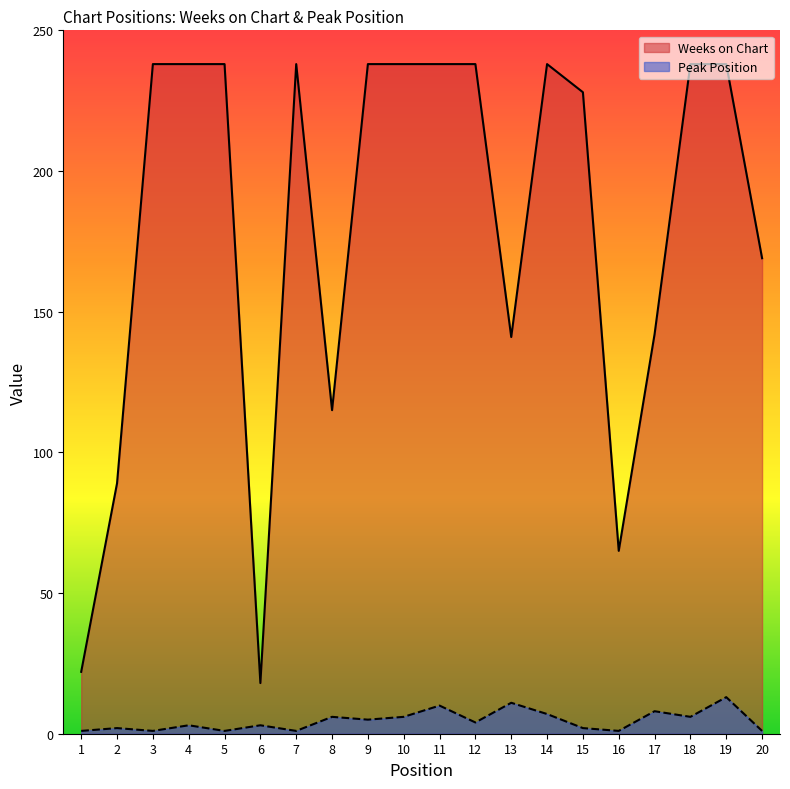

Which series has the largest range (max minus min)?

Weeks on Chart